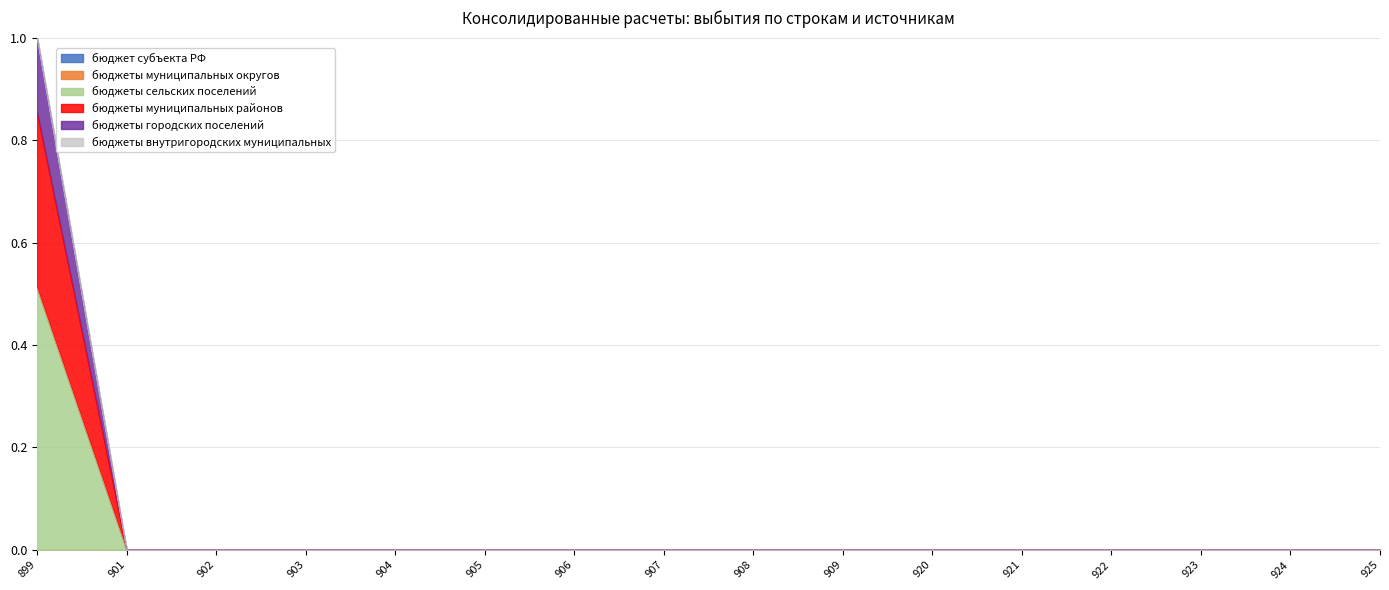

Does the chart have visible grid lines?

Yes